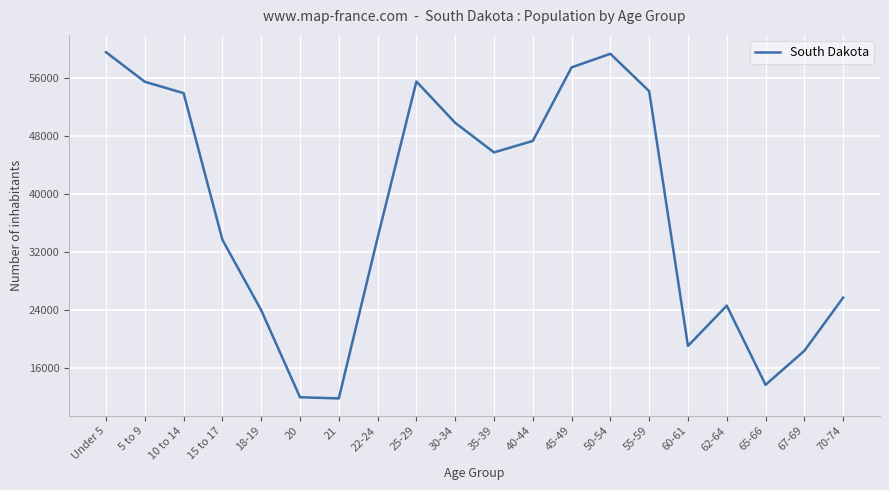

The value at 30-34 is 14708. True or false?

False